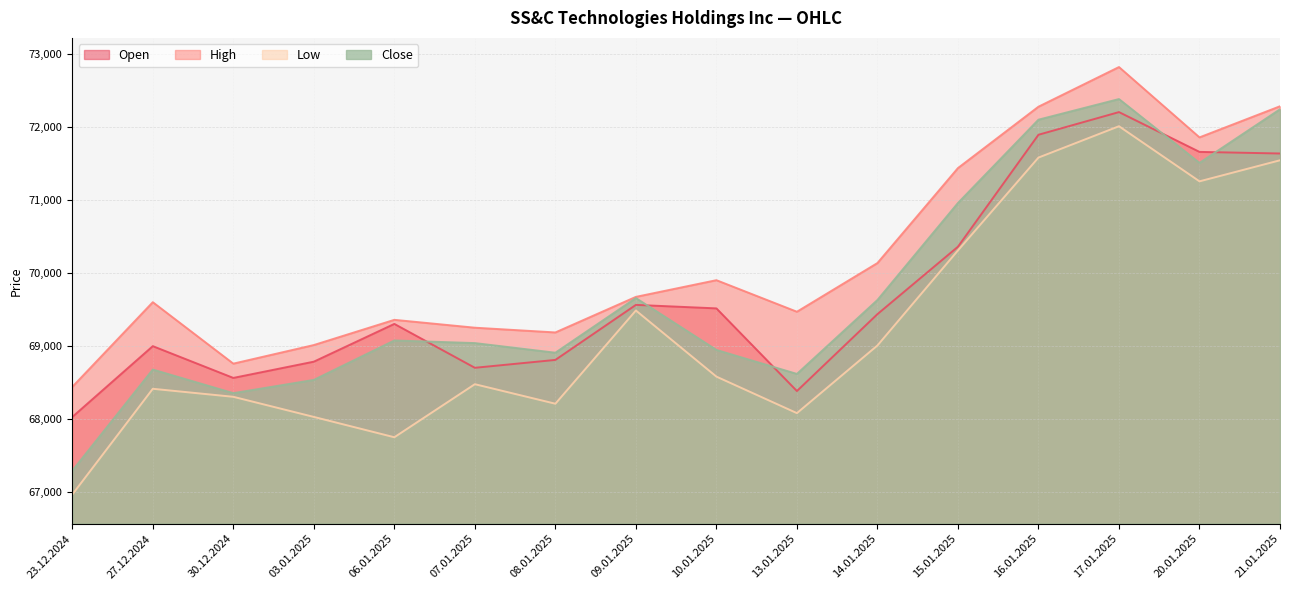

True or false: High and Close cross at least once.

False